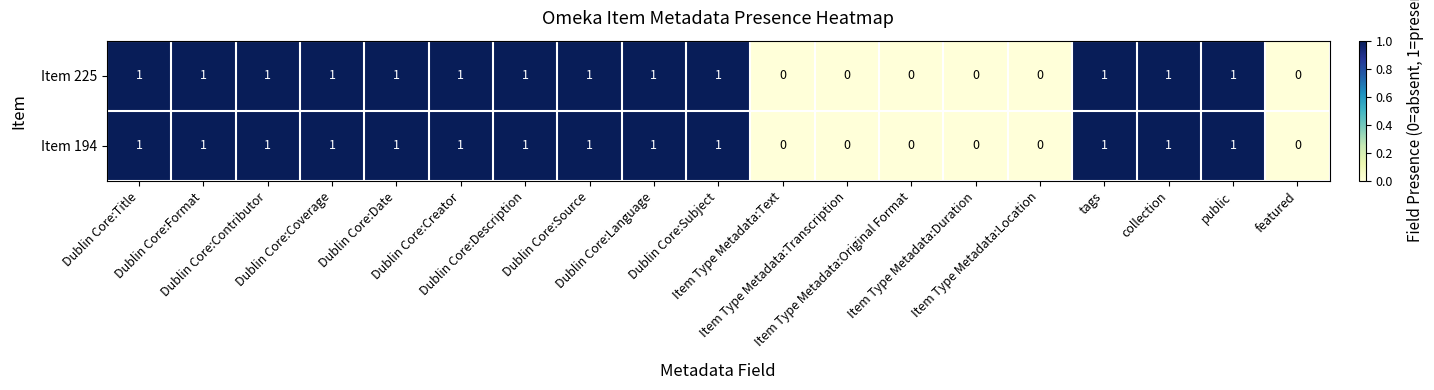

What is the sum of all Item 225 values?

13